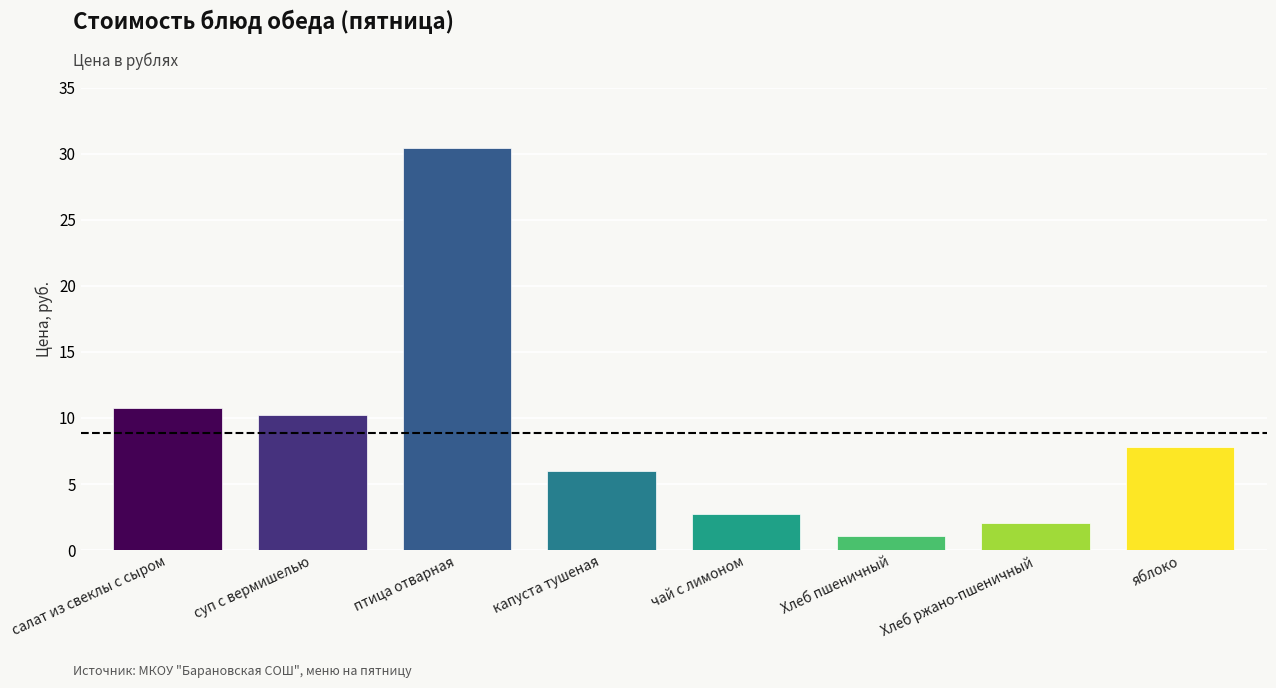

What is the difference between the values at Хлеб ржано-пшеничный and птица отварная?

28.3